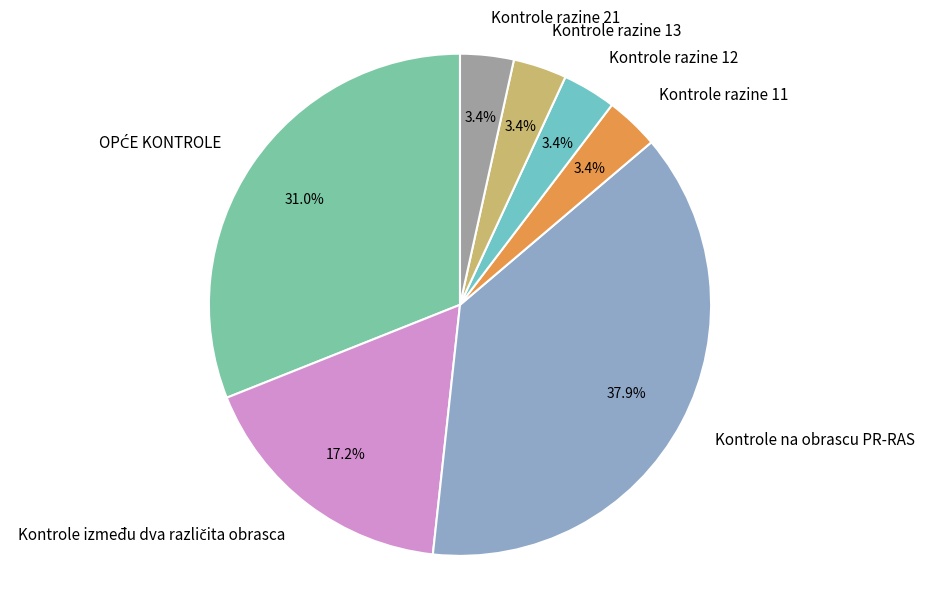

What is the largest slice in the pie chart?

Kontrole na obrascu PR-RAS